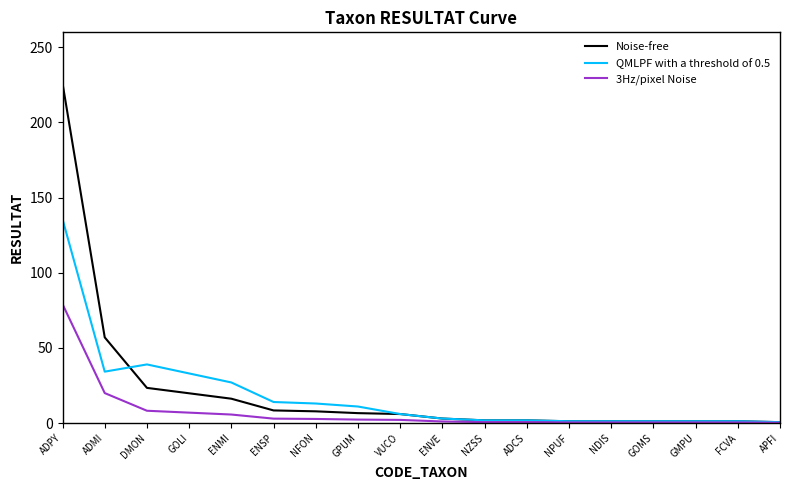

Which series has the largest range (max minus min)?

Noise-free